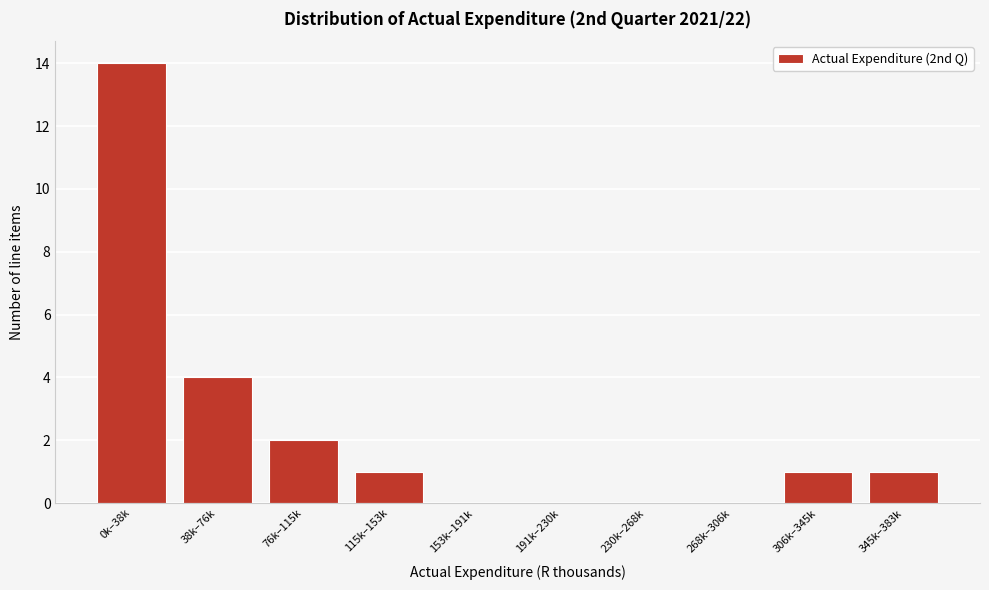

Reading right to left, what are all the values shown in this chart?

345k–383k=1	306k–345k=1	268k–306k=0	230k–268k=0	191k–230k=0	153k–191k=0	115k–153k=1	76k–115k=2	38k–76k=4	0k–38k=14